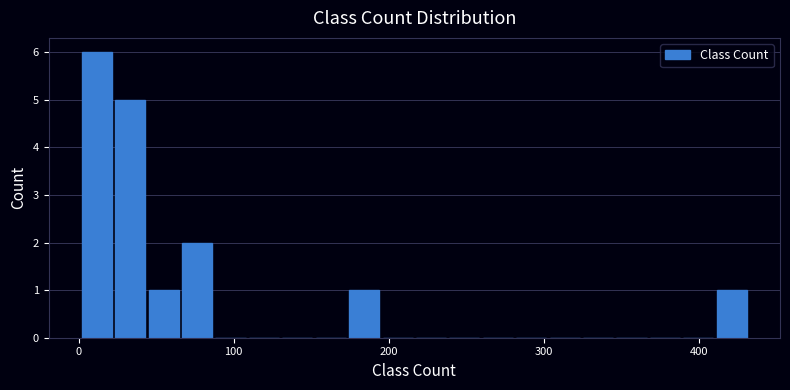

Around what value on the x-axis is the tallest bar? Give the approximate position of its centre, as read against the axis.

10